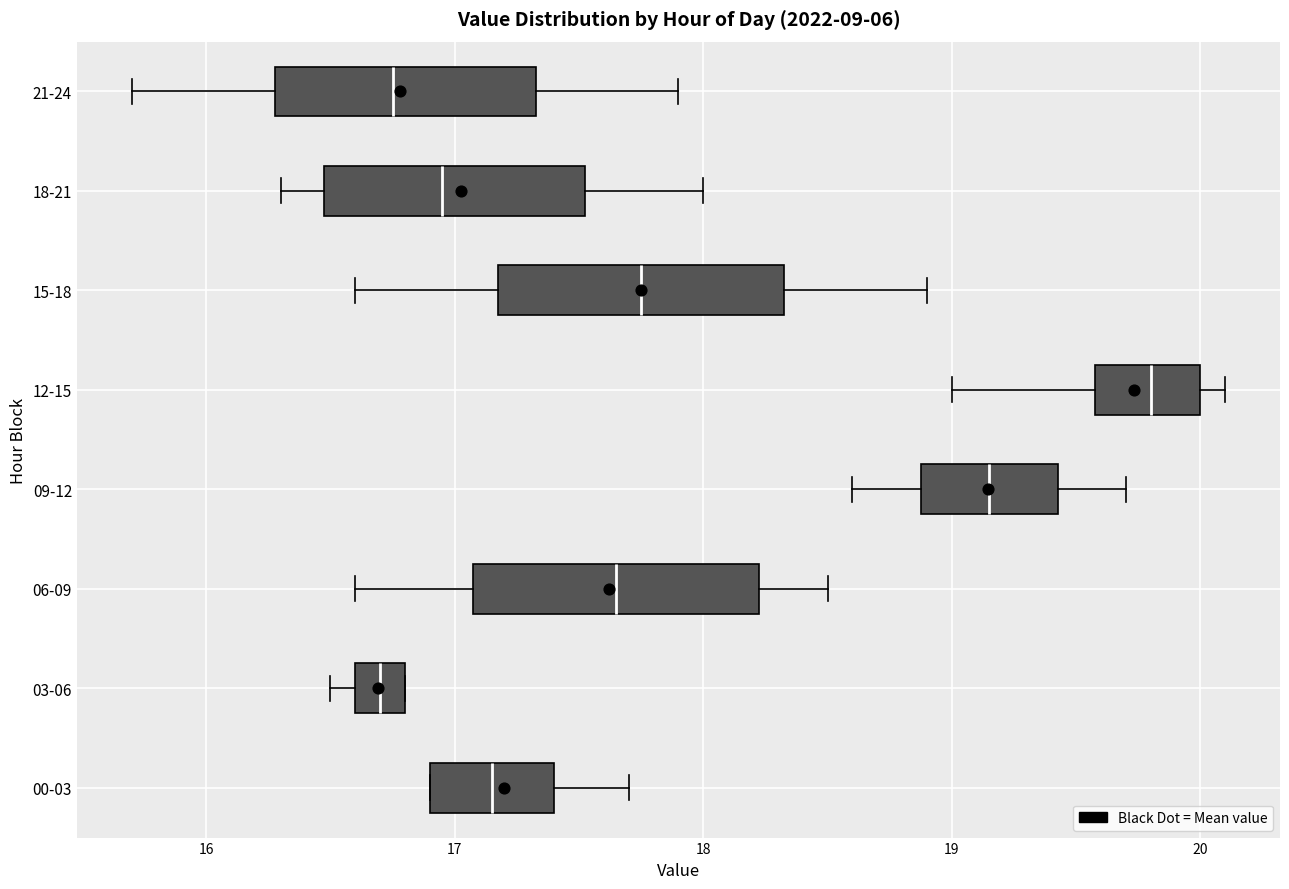

Reading bottom to top, read every box against the x-axis: the position of its median line, the range the box covers, and the ends of its whiskers. The values are not printed on the chart, so give them approximately, as read against the axis.

00-03: median 17.2, box 16.9 to 17.4, whiskers 16.9 to 17.7
03-06: median 16.7, box 16.6 to 16.8, whiskers 16.5 to 16.8
06-09: median 17.7, box 17.1 to 18.2, whiskers 16.6 to 18.5
09-12: median 19.2, box 18.9 to 19.4, whiskers 18.6 to 19.7
12-15: median 19.8, box 19.6 to 20.0, whiskers 19.0 to 20.1
15-18: median 17.8, box 17.2 to 18.3, whiskers 16.6 to 18.9
18-21: median 17.0, box 16.5 to 17.5, whiskers 16.3 to 18.0
21-24: median 16.8, box 16.3 to 17.3, whiskers 15.7 to 17.9